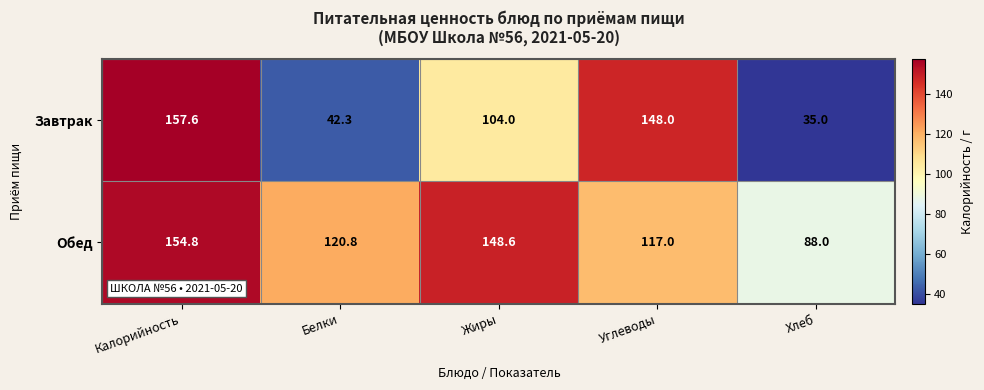

Reading left to right, transcribe all the data shown in this chart.

Завтрак: 157.6	42.3	104.0	148.0	35.0
Обед: 154.8	120.8	148.6	117.0	88.0